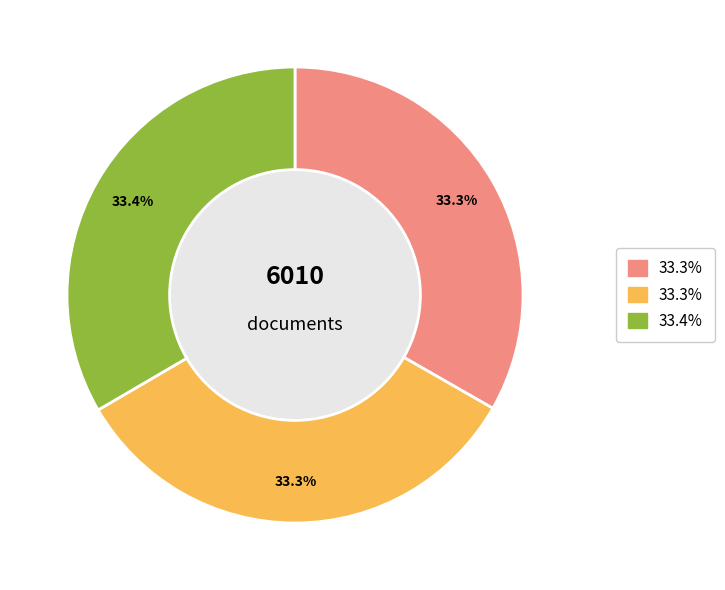

Does any single category account for the majority?

No